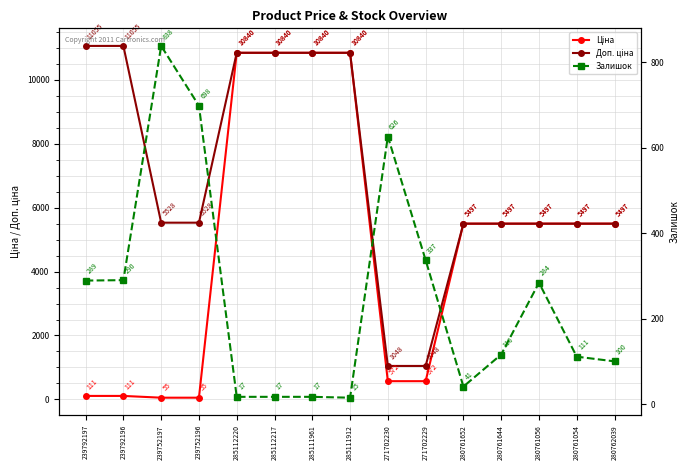

Rank the categories by Ціна value from lowest to highest.

239752197, 239752196, 239792197, 239792196, 271702230, 271702229, 280761652, 280761644, 280761056, 280761054, 280762039, 285112220, 285112217, 285111961, 285111912